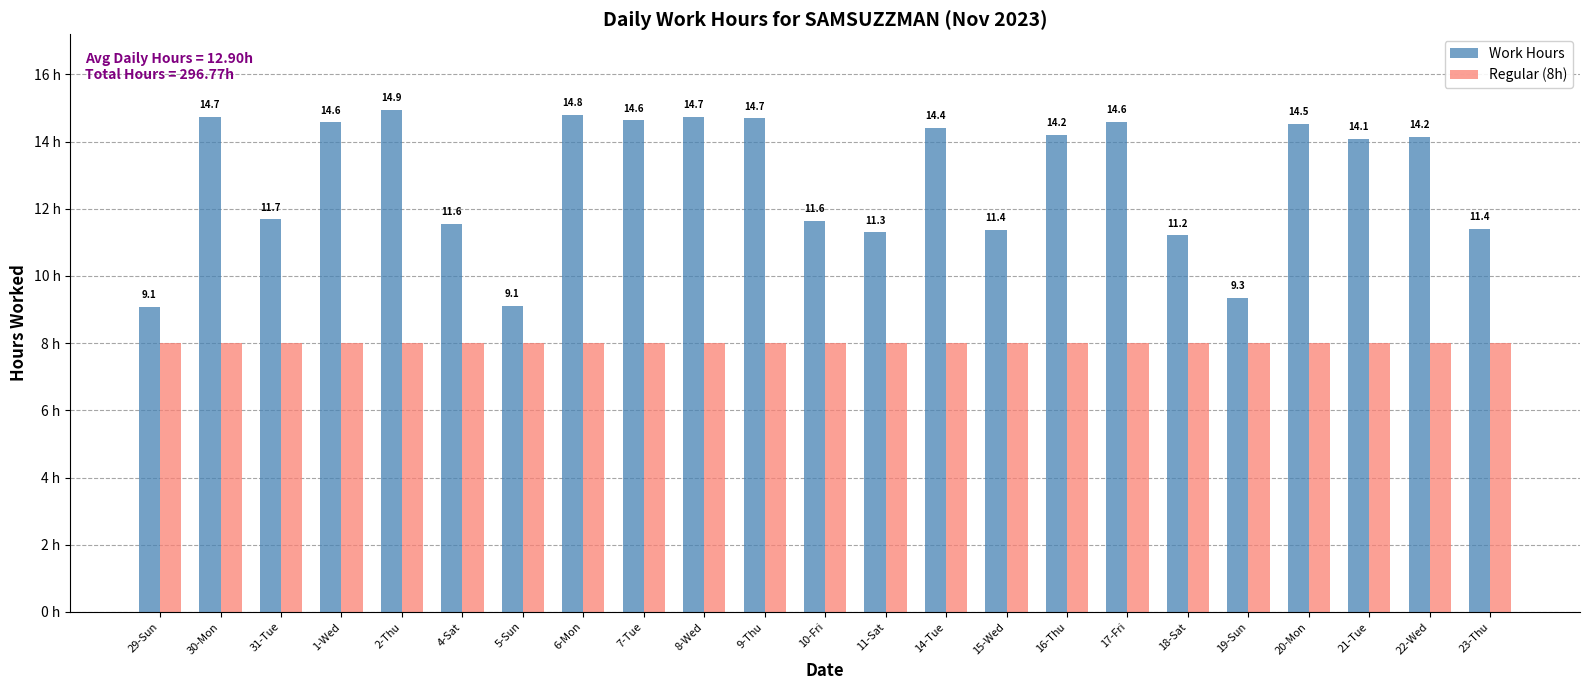

At which category does the chart reach its peak across all series?

2-Thu